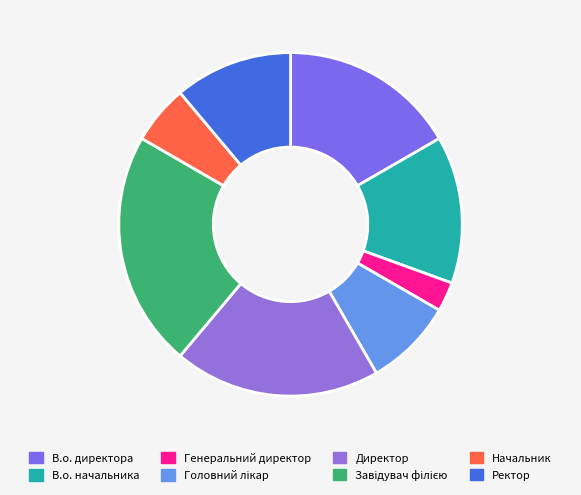

Is it true that Генеральний директор is 3% of the pie?

True